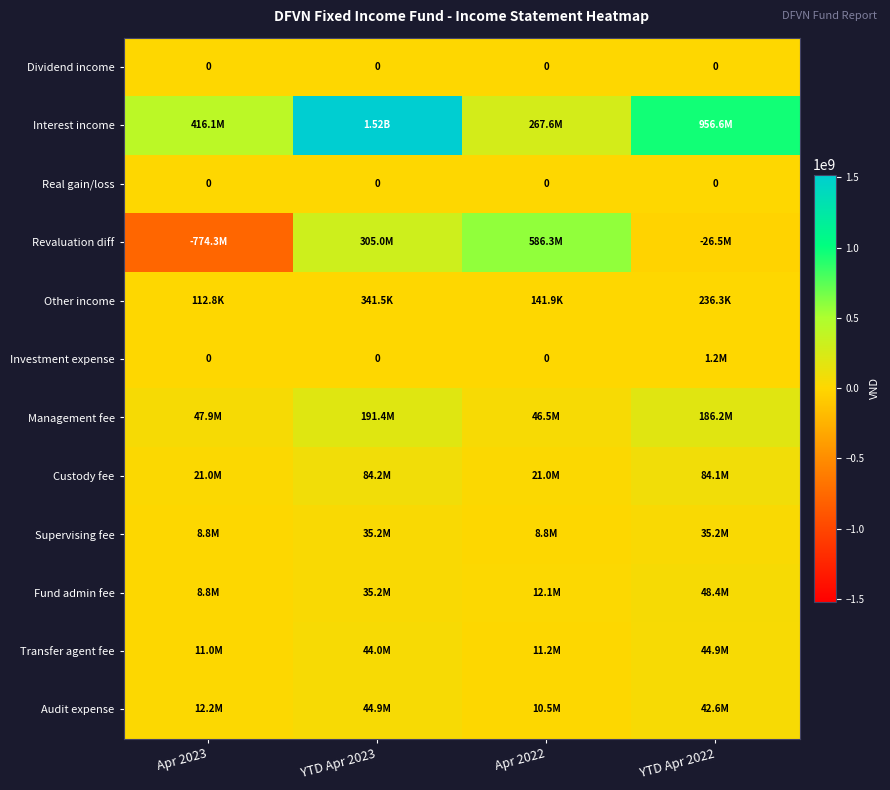

Which category has the lowest value in the Custody fee series?

Apr 2022